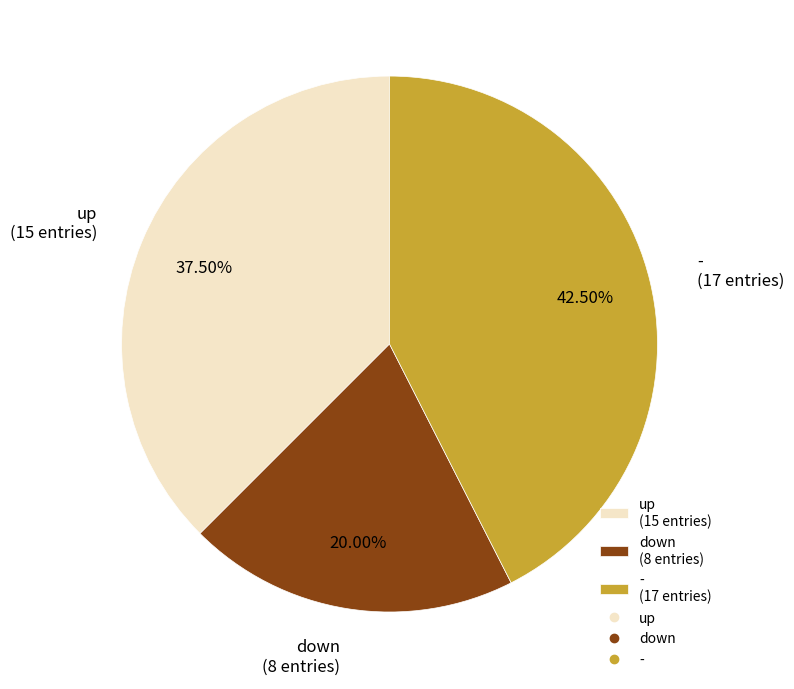

To the nearest percent, what portion does down represent?

20%